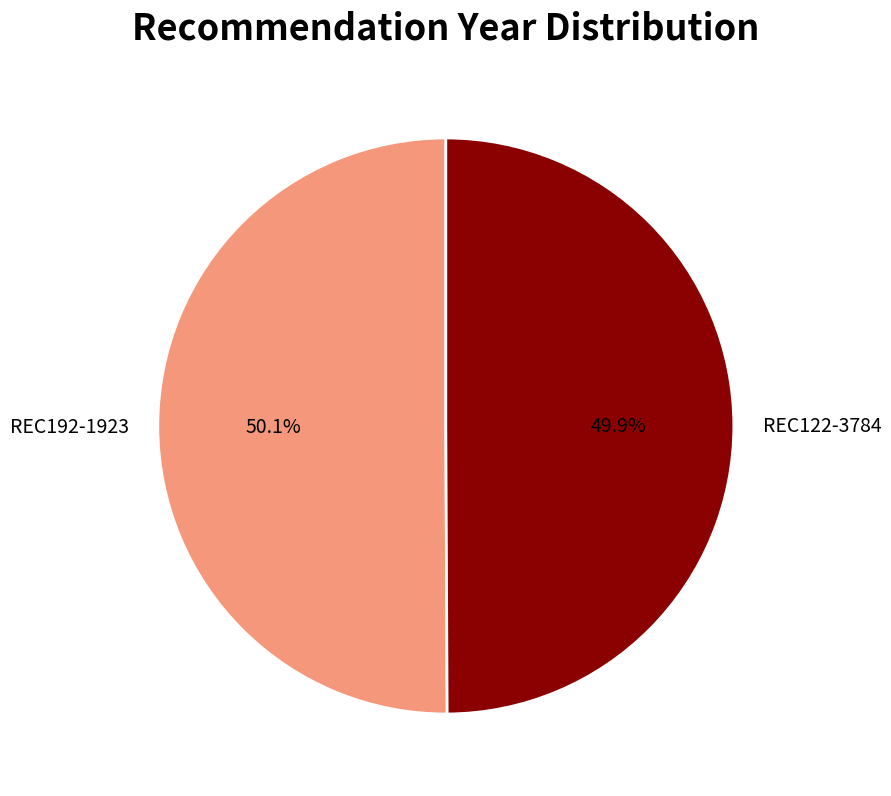

Is it true that REC122-3784 is 50% of the pie?

True